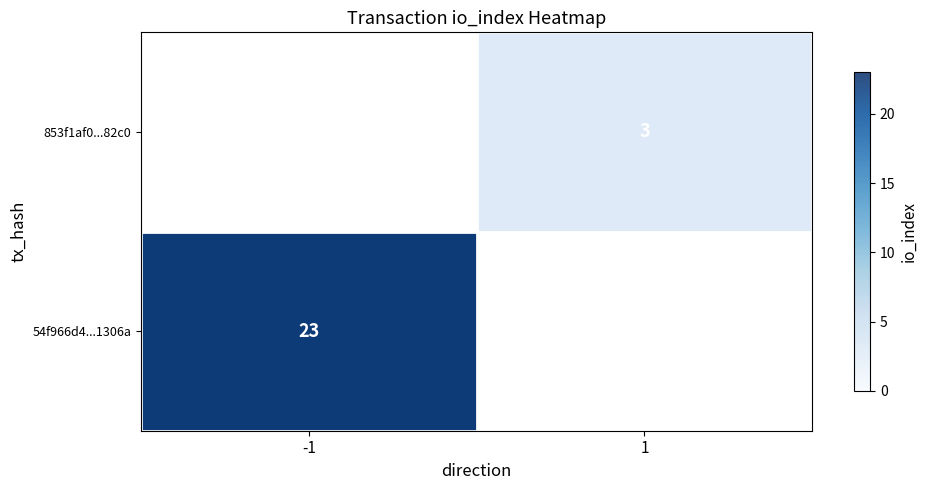

At which label is 54f966d4...1306a closest to 23?

-1